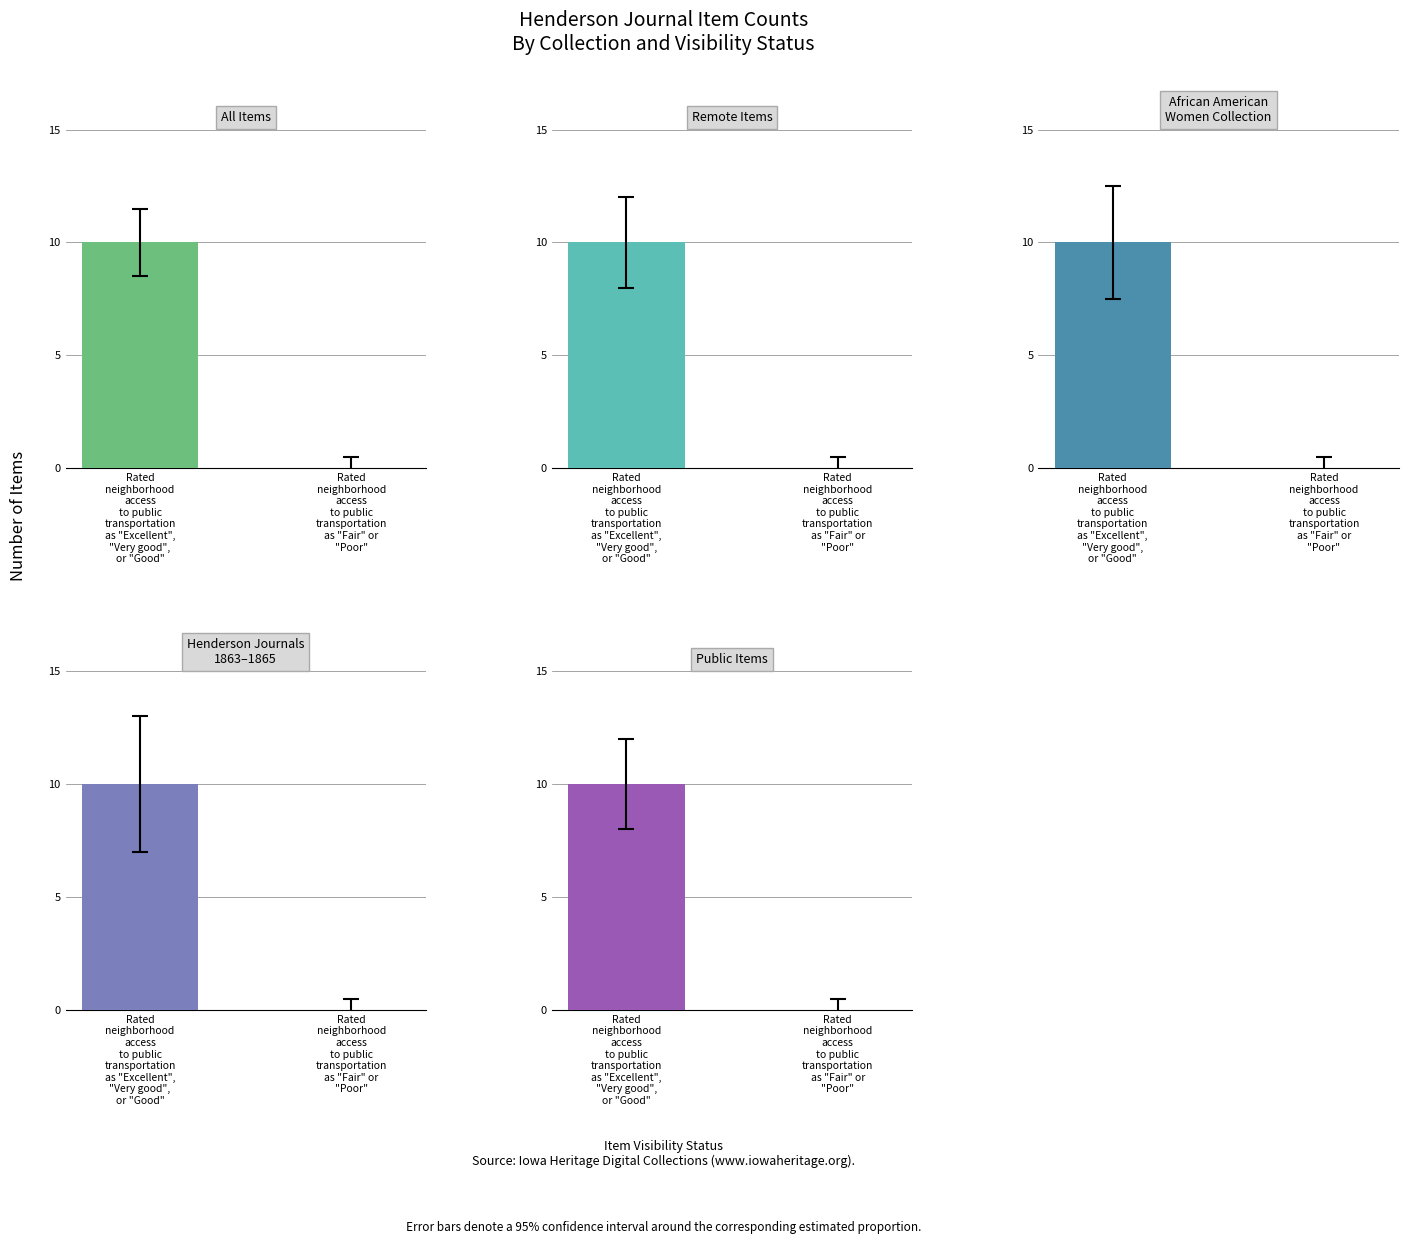

Where is Remote Items nearest to the value 5?

Rated
neighborhood
access
to public
transportation
as "Excellent",
"Very good",
or "Good"